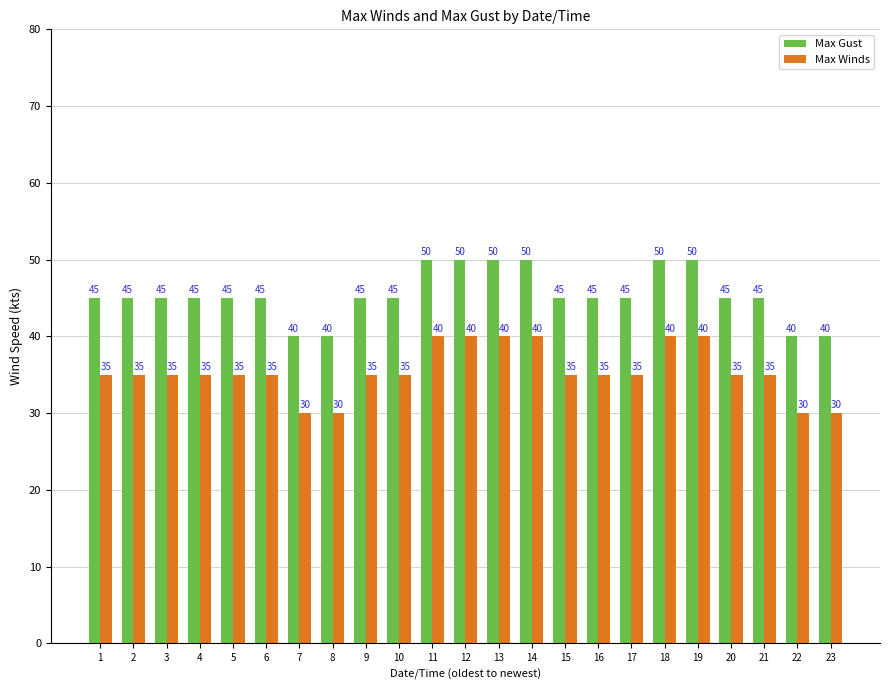

What is the average value of the Max Winds series?

35